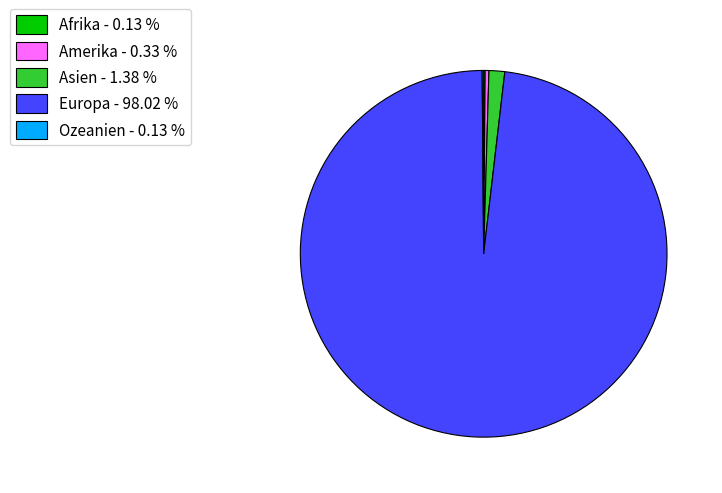

Does any single category account for the majority?

Yes